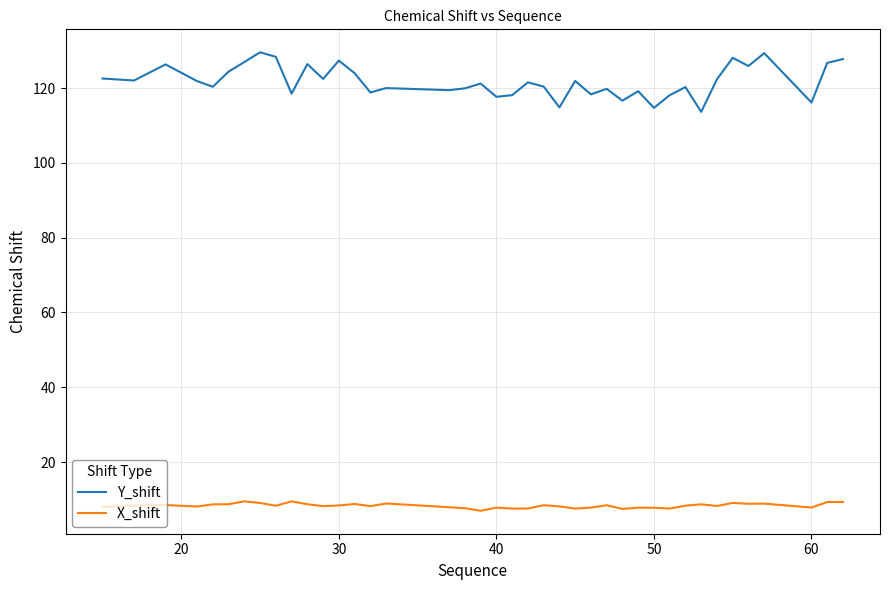

What is the difference between the maximum and minimum values in the Y_shift series?

15.9